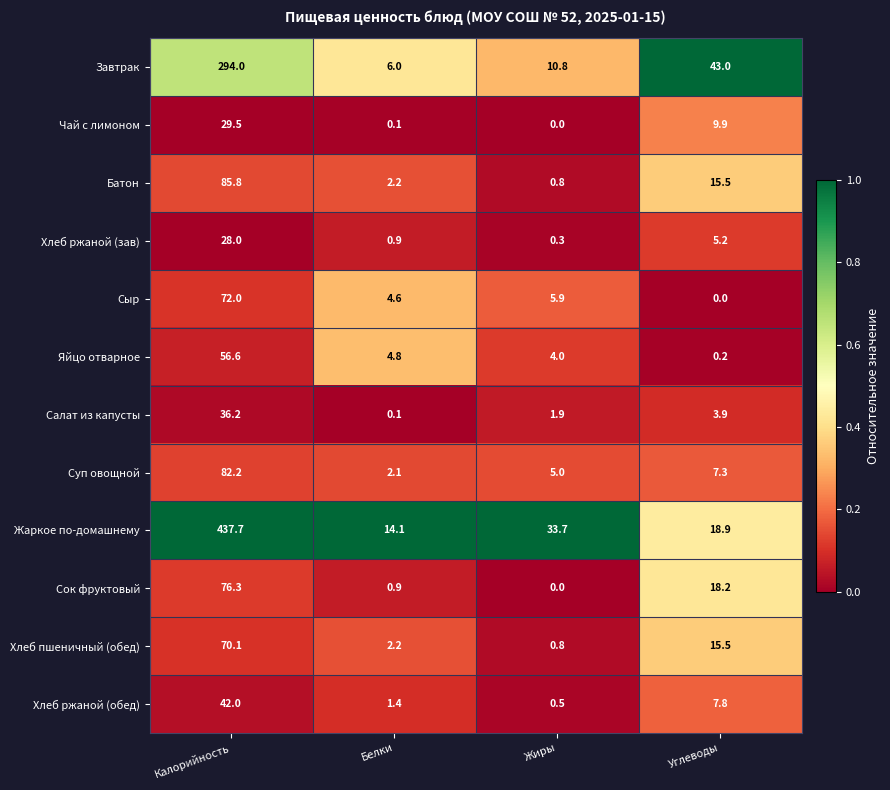

The Яйцо отварное series shows 8.5 at Белки. True or false?

False